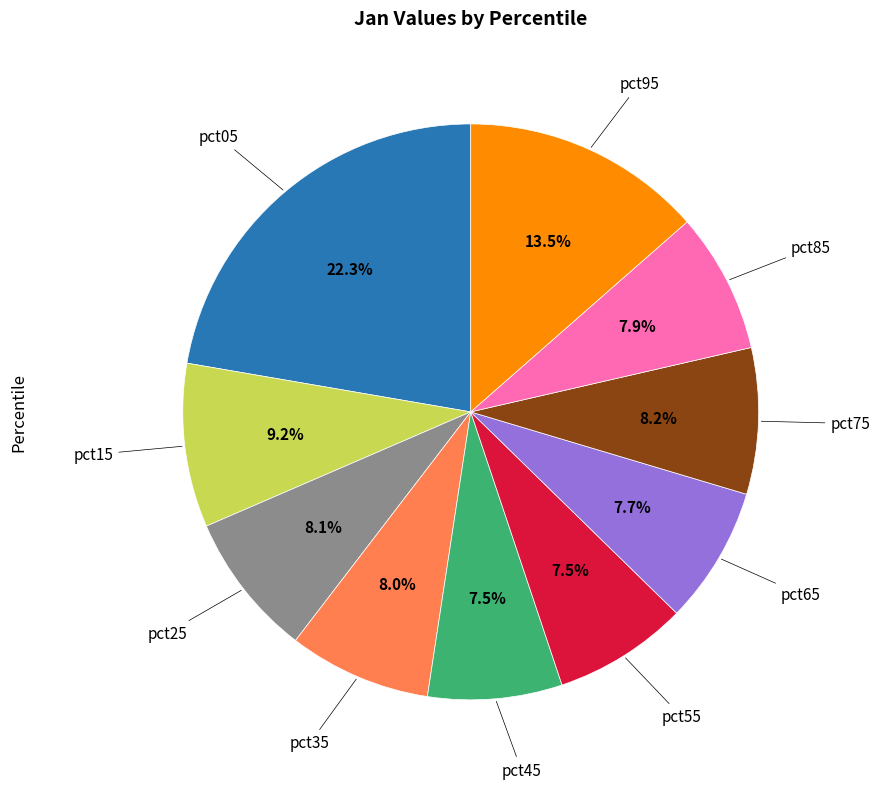

Does any single category account for the majority?

No